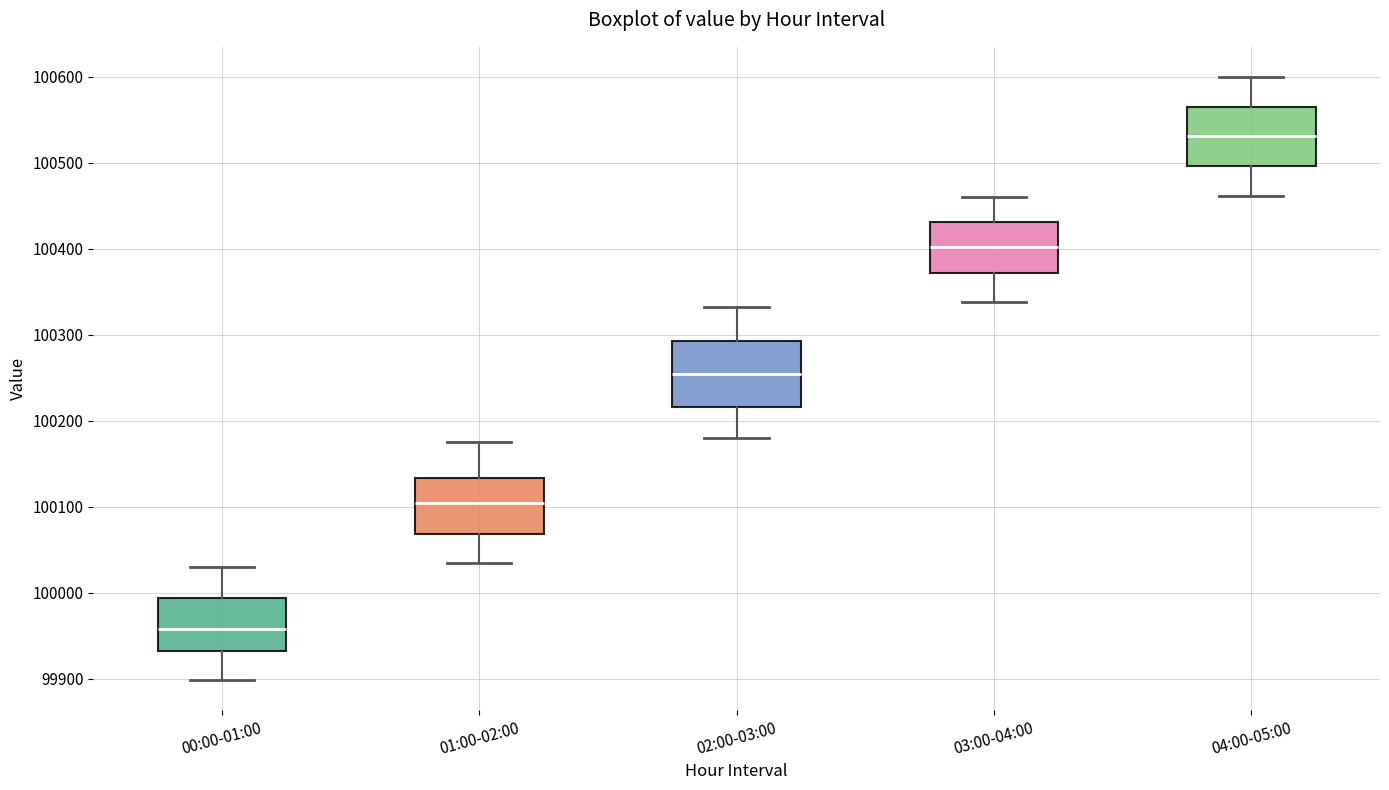

Where does the median line of the box for 00:00-01:00 sit on the y-axis? The values are not printed on the chart, so give them approximately, as read against the axis.

99960